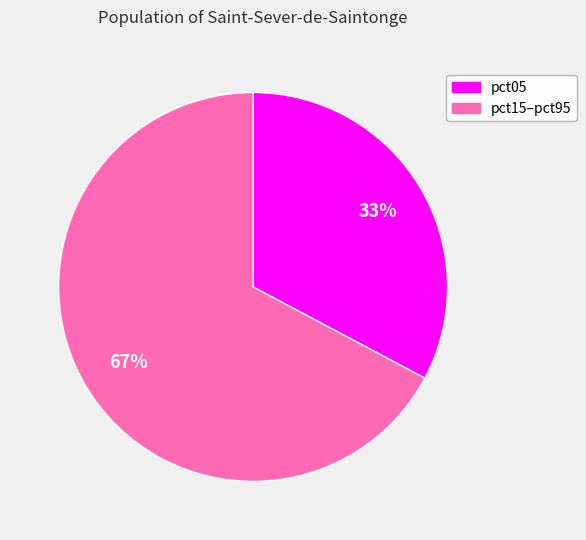

Does any single category account for the majority?

Yes